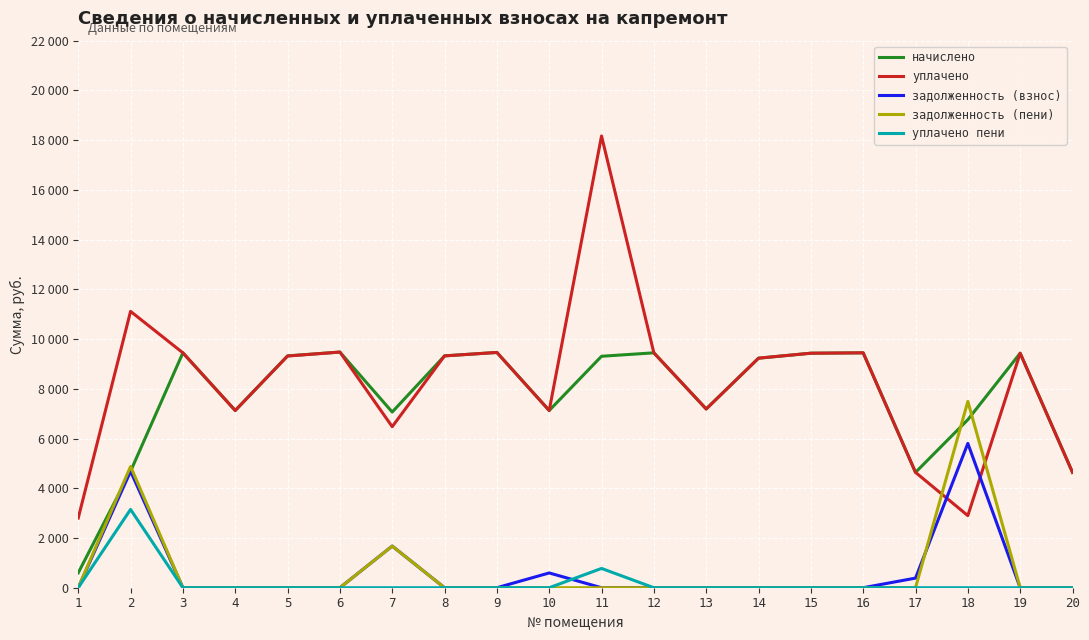

What is the total value across all series at 7?

16892.0